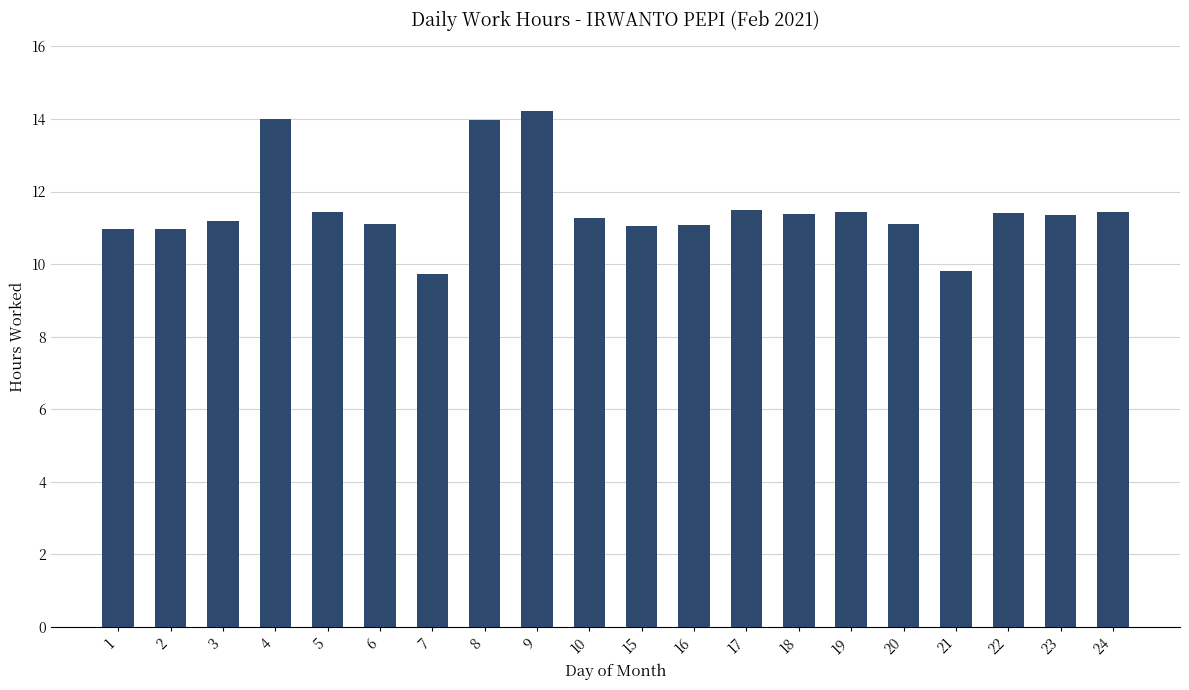

What is the difference between the second highest and minimum values?

4.3